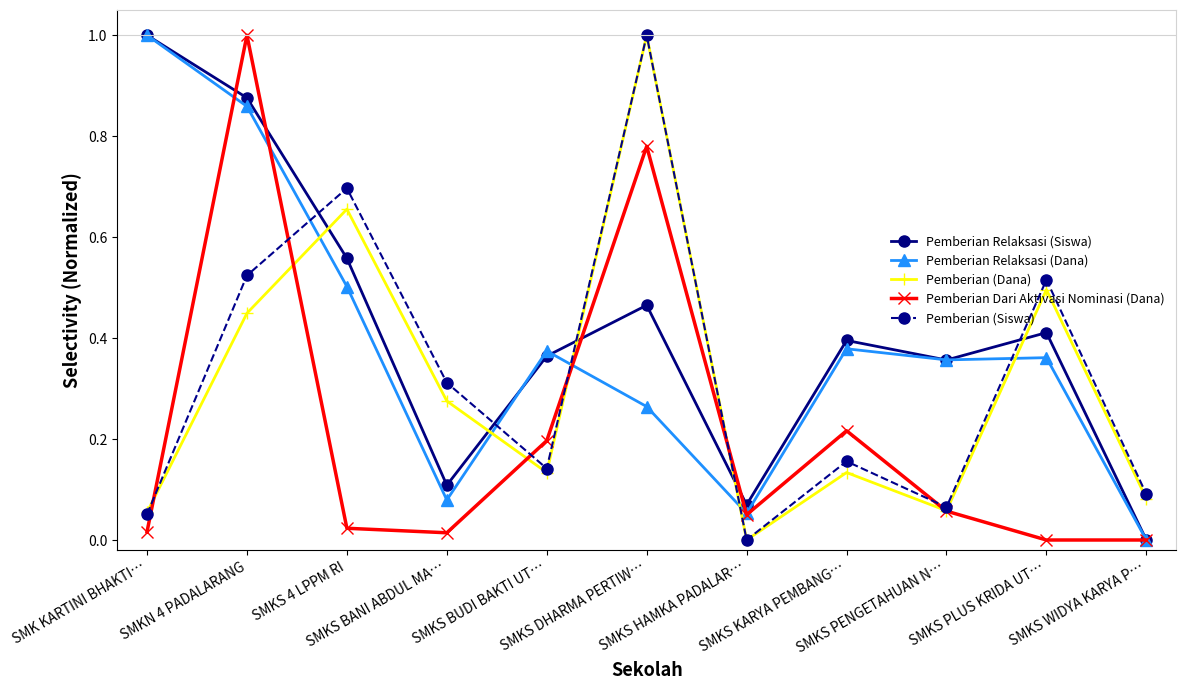

What is the total value across all series at SMKS DHARMA PERTIW…?

3.5